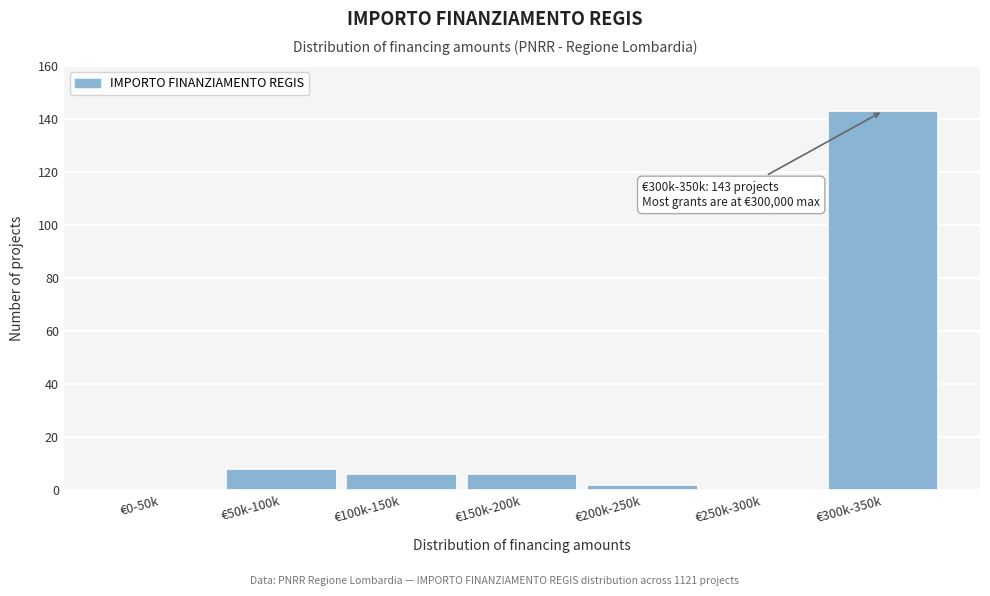

Reading left to right, list all the values displayed in this chart.

€0-50k=0	€50k-100k=8	€100k-150k=6	€150k-200k=6	€200k-250k=2	€250k-300k=0	€300k-350k=143